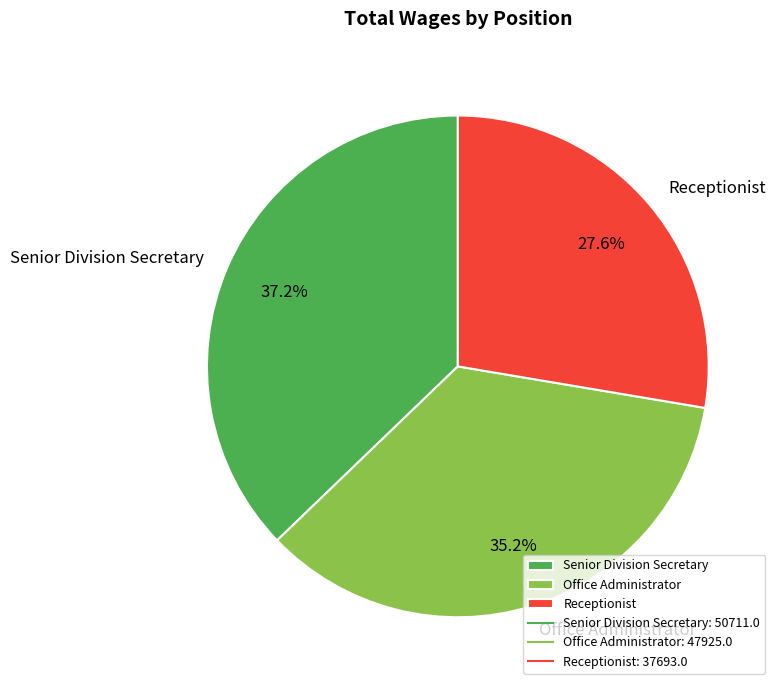

What percentage is NOT represented by Office Administrator?

64.8%